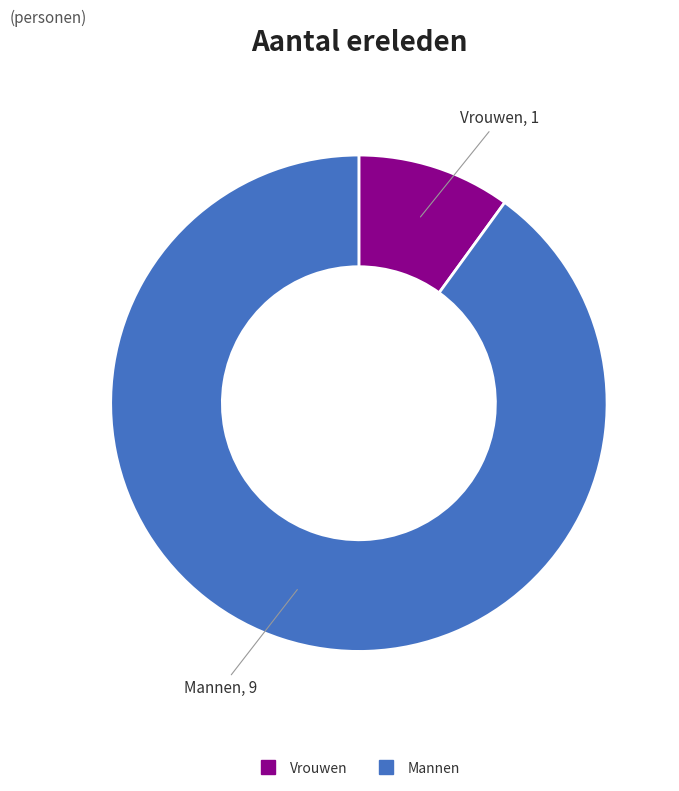

What is the smallest slice in the pie chart?

Vrouwen